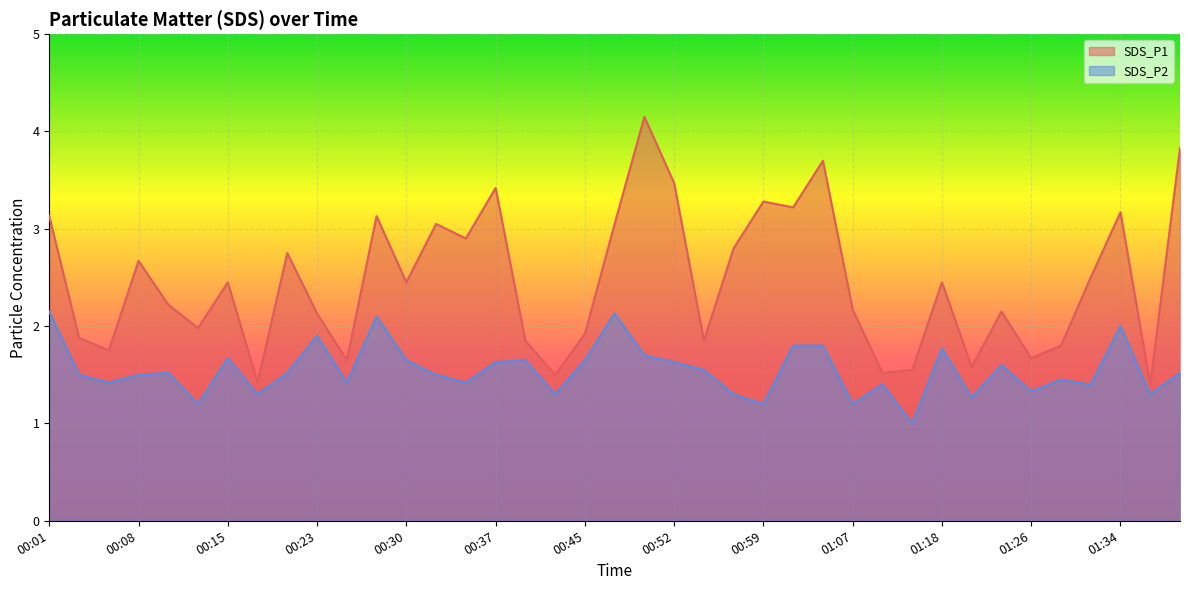

List the labels in order of SDS_P2 value, smallest first.

01:13, 00:13, 00:59, 01:07, 01:20, 00:18, 00:42, 00:57, 01:37, 01:26, 01:10, 01:31, 00:05, 00:25, 00:35, 01:29, 00:03, 00:08, 00:32, 00:10, 00:20, 01:39, 00:55, 01:23, 00:37, 00:52, 00:30, 00:40, 00:45, 00:15, 00:50, 01:18, 01:02, 01:04, 00:23, 01:34, 00:27, 00:47, 00:01